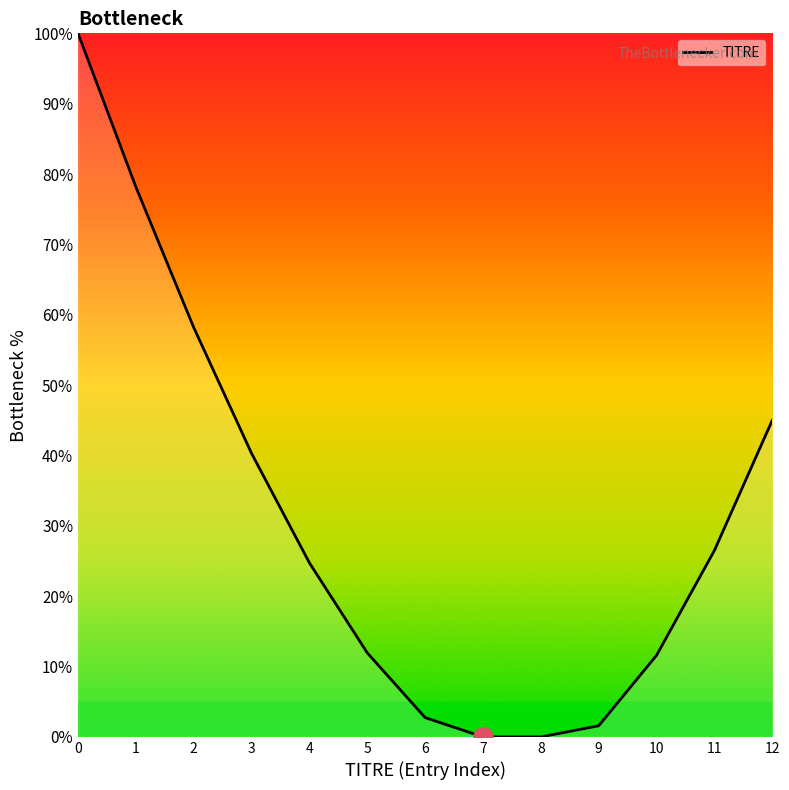

What is the difference between the values at 7 and 1?

78.2